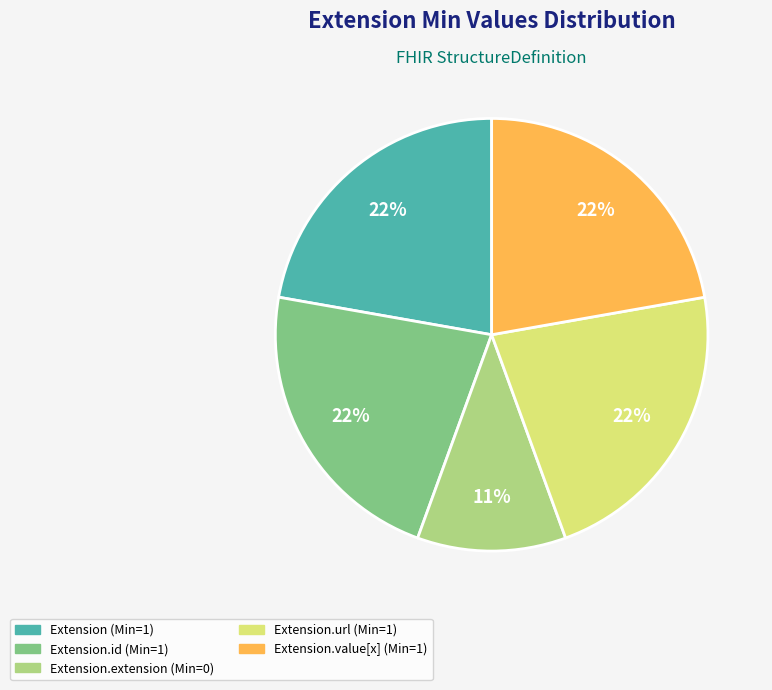

How many segments does this pie chart have?

5